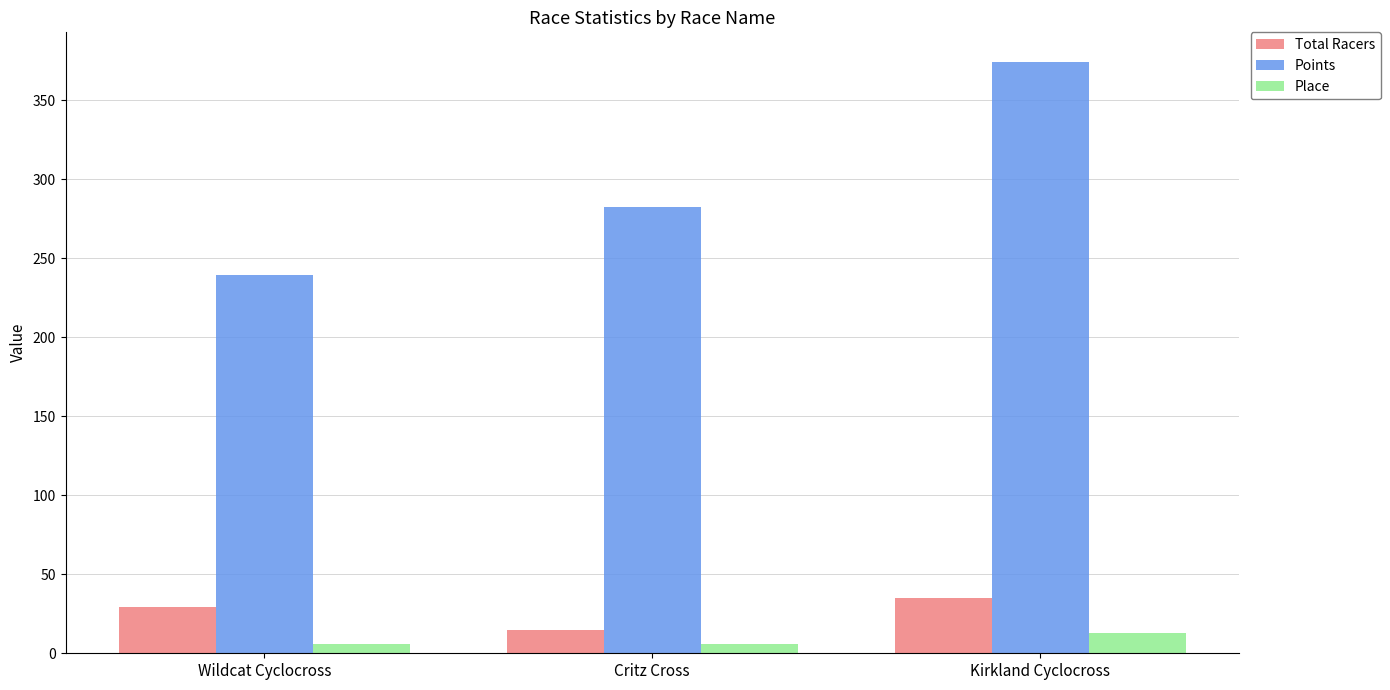

What are all the series names shown in the legend?

Total Racers, Points, Place